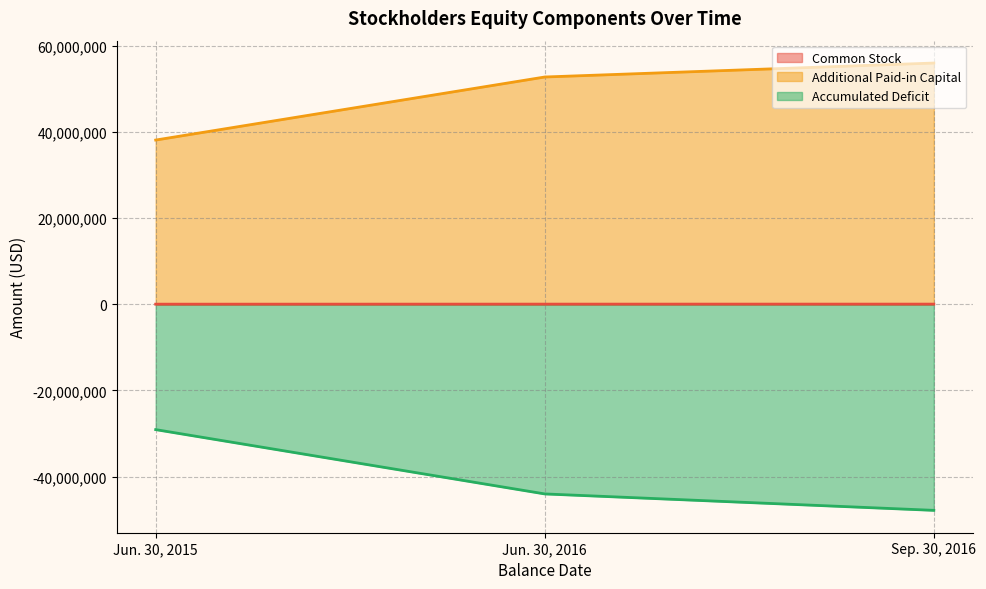

What is the sum of the Common Stock values at Jun. 30, 2016 and Sep. 30, 2016?

72675